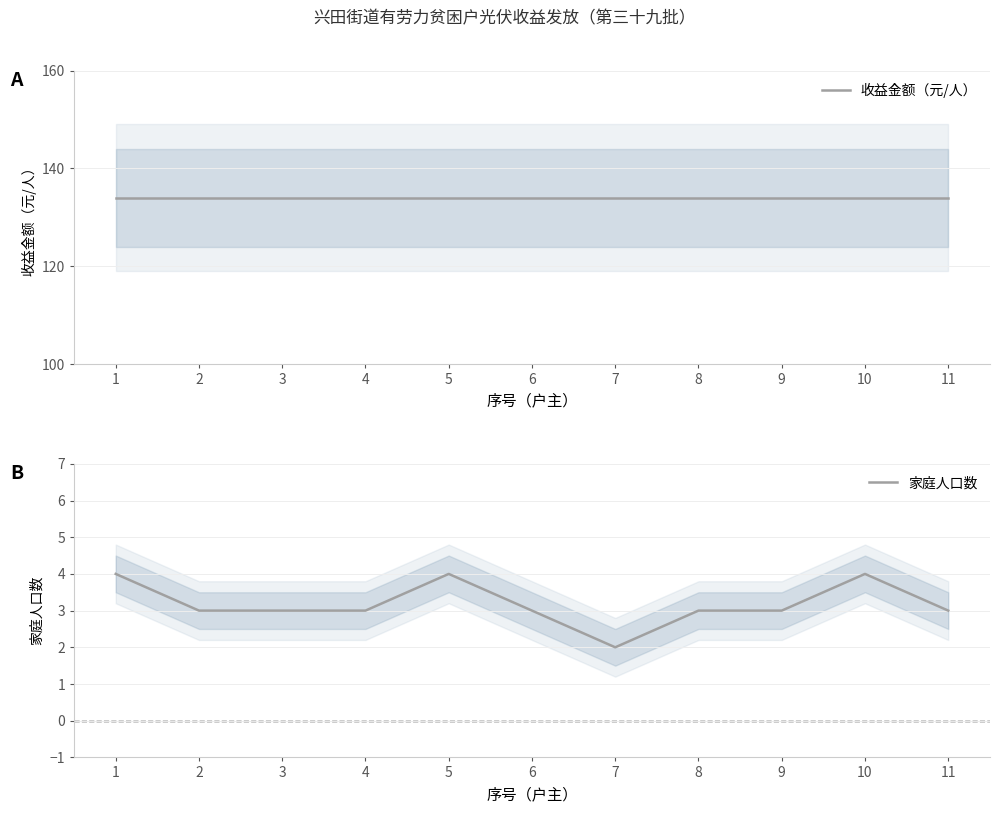

Is this an area chart (filled region under the line)?

No